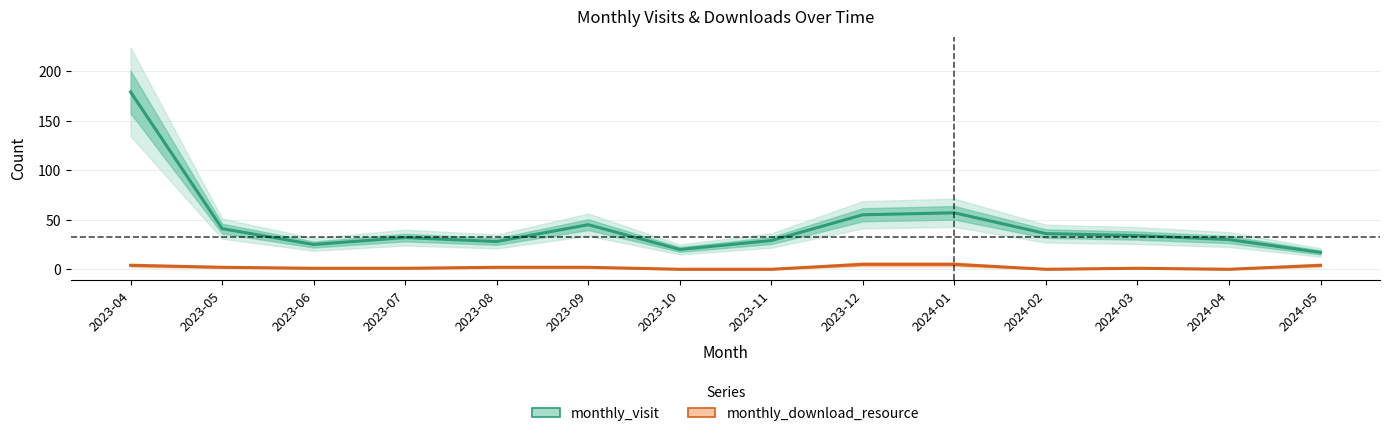

How many interior local valleys does the monthly_download_resource series have?

2